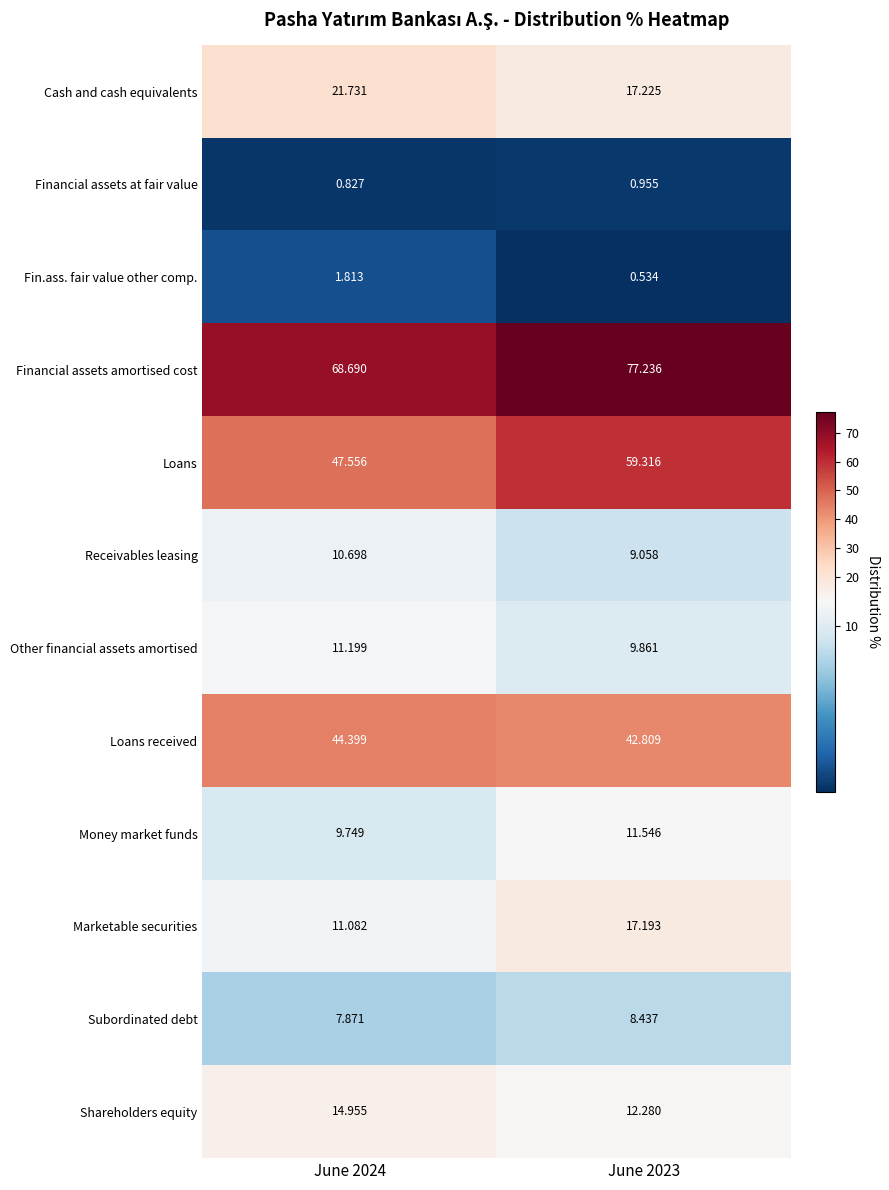

Is the value of Fin.ass. fair value other comp. at June 2024 greater than the value of Money market funds at June 2023?

No